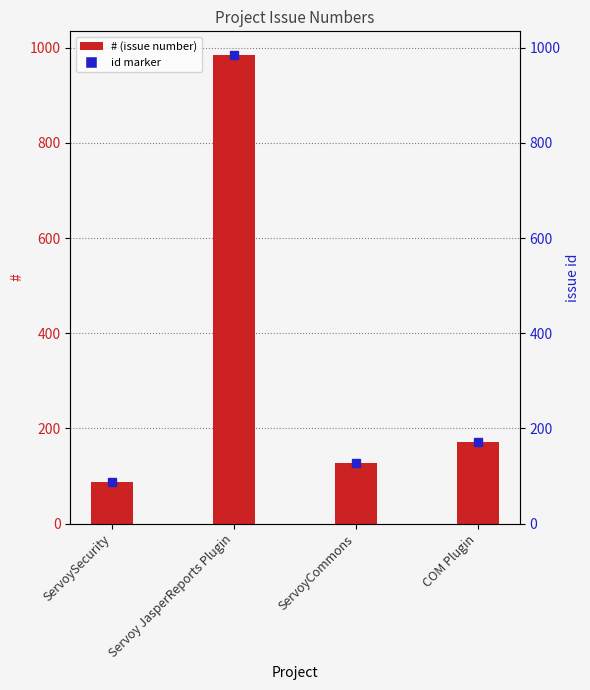

What is the value of the 4th bar from the left?

171